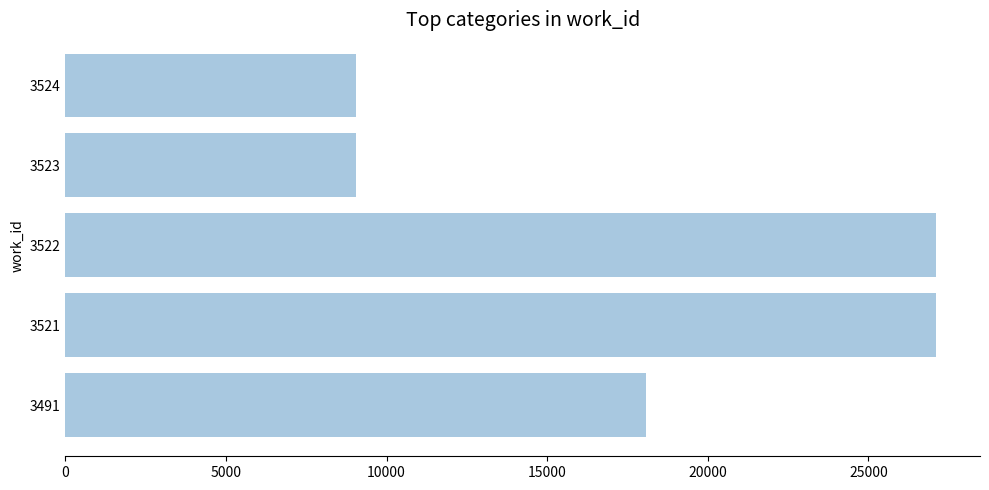

What is the maximum value shown in the chart?

27117